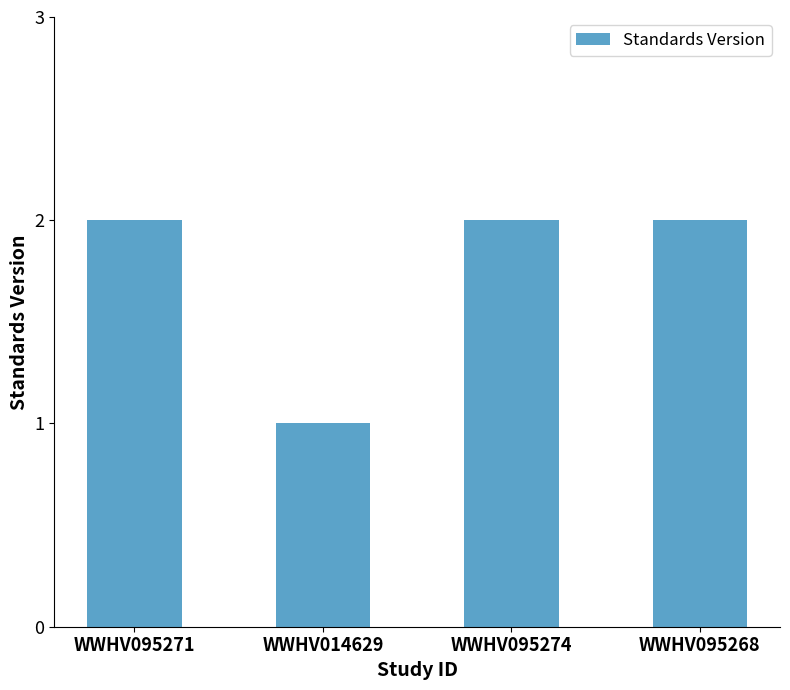

What is the difference between the second highest and minimum values?

1